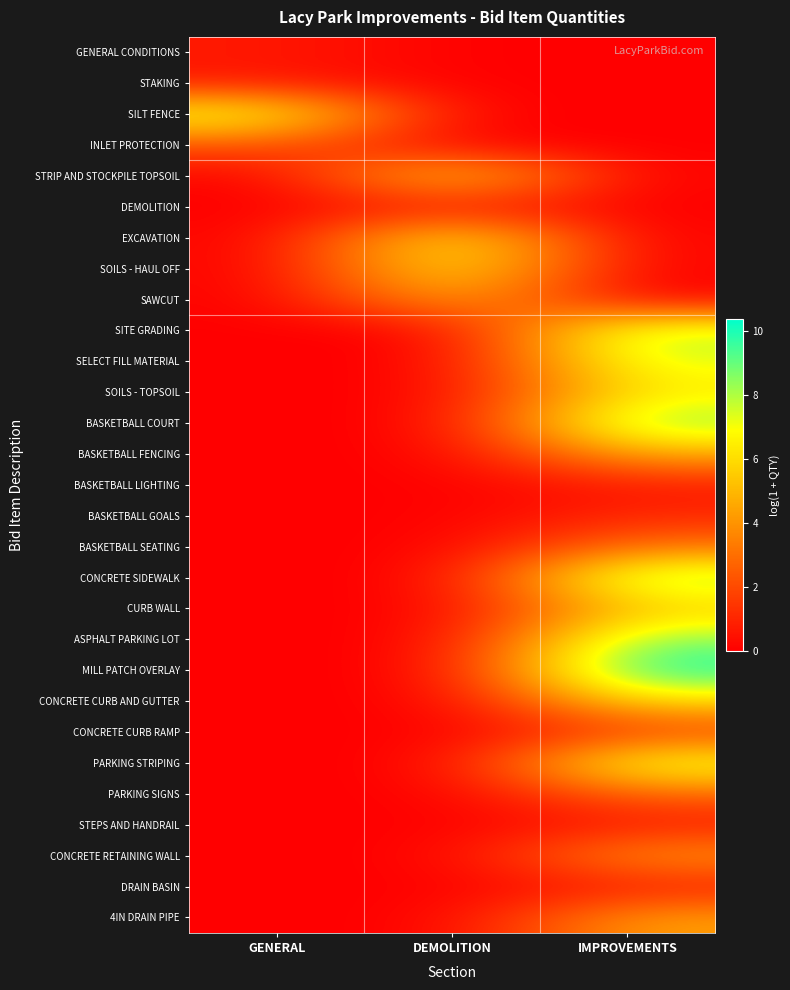

How many categories are shown in the chart?

3